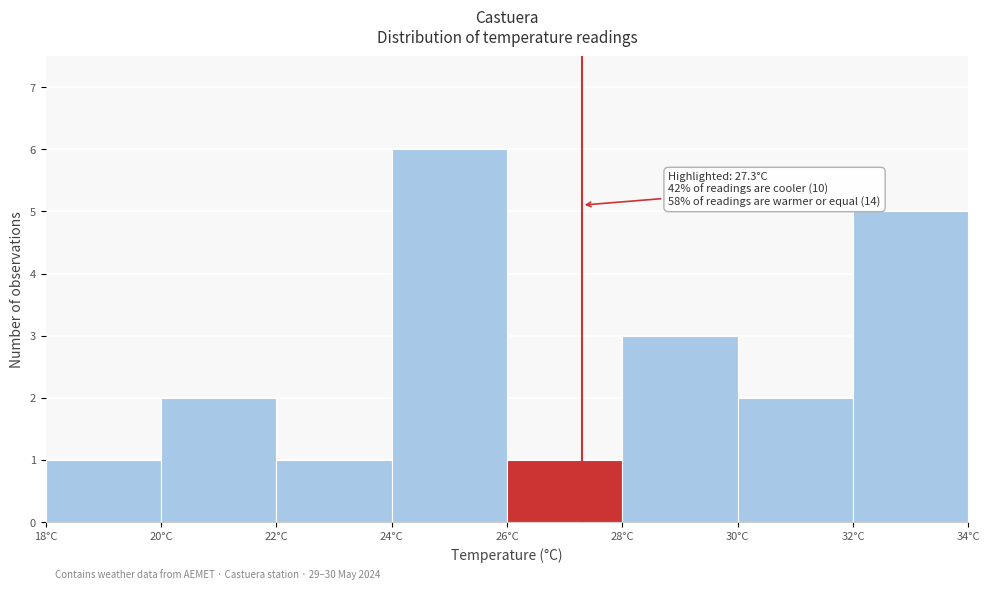

Over which range of the x-axis is the bar tallest?

24 to 26